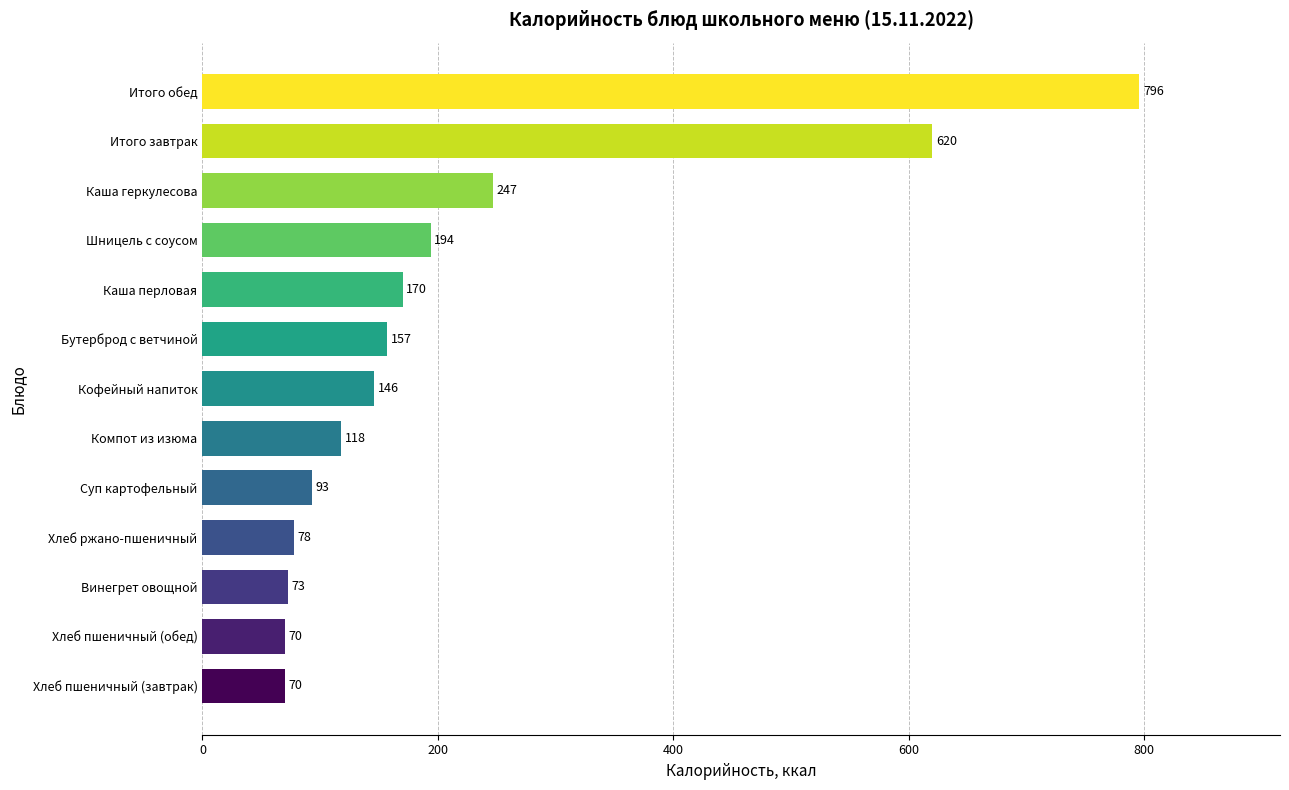

How many data points does each series have?

13